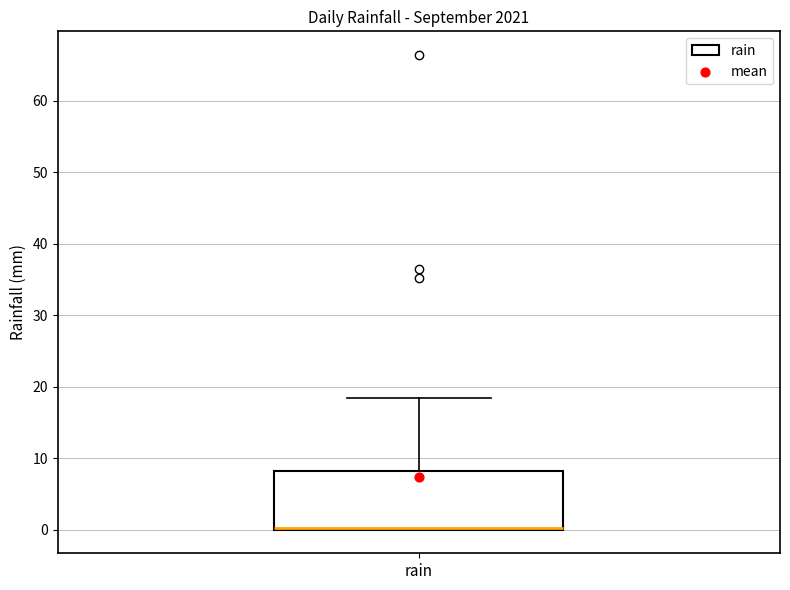

Read this box plot against the y-axis: the position of the median line, the range covered by the box, and the ends of both whiskers. The values are not printed on the chart, so give them approximately, as read against the axis.

median 0 (drawn on the box's lower edge), box 0 to 8, whiskers 0 to 18